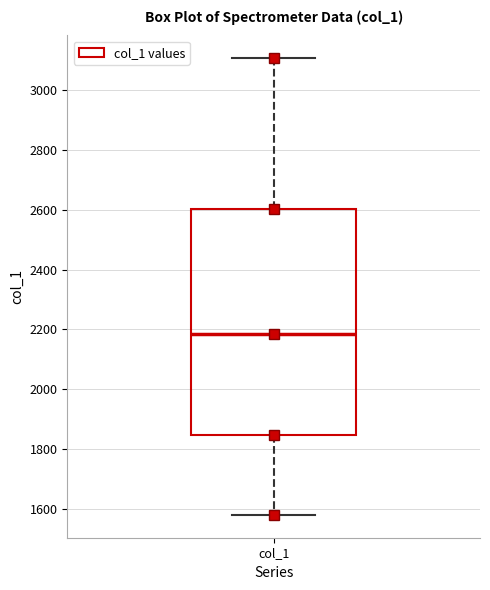

Transcribe this box plot: give where the median line is, the range the box spans, and where the two whiskers end, as read against the y-axis. The values are not printed on the chart, so give them approximately, as read against the axis.

median 2180, box 1840 to 2600, whiskers 1580 to 3100